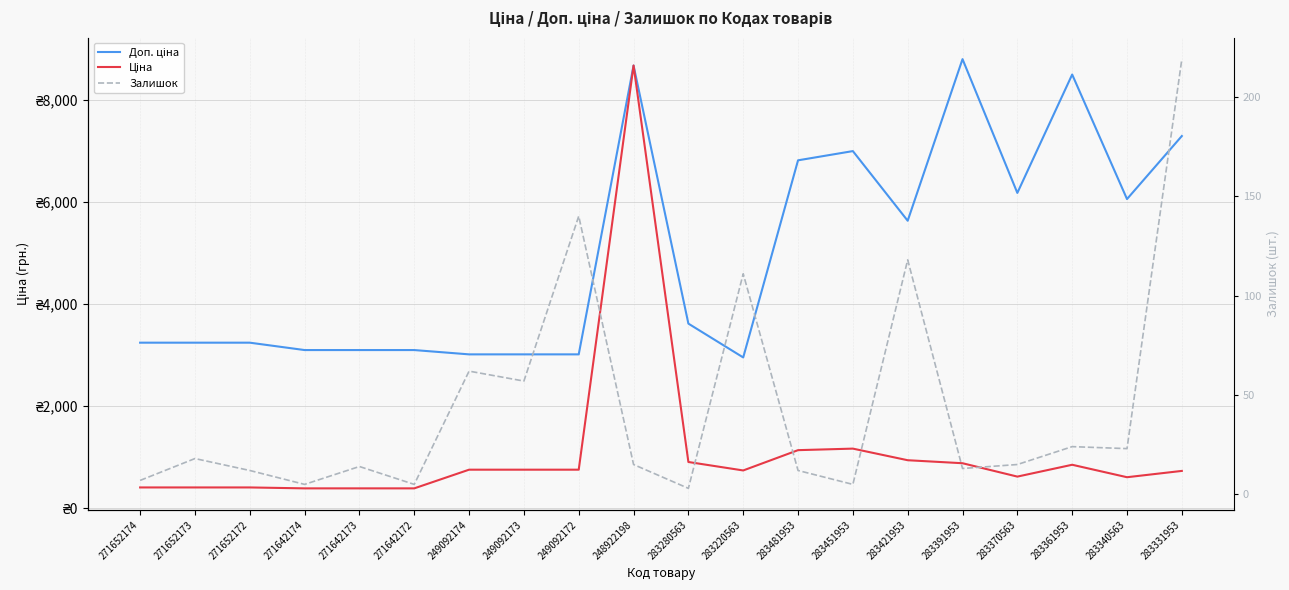

Where does the Залишок series first go above 15?

271652173